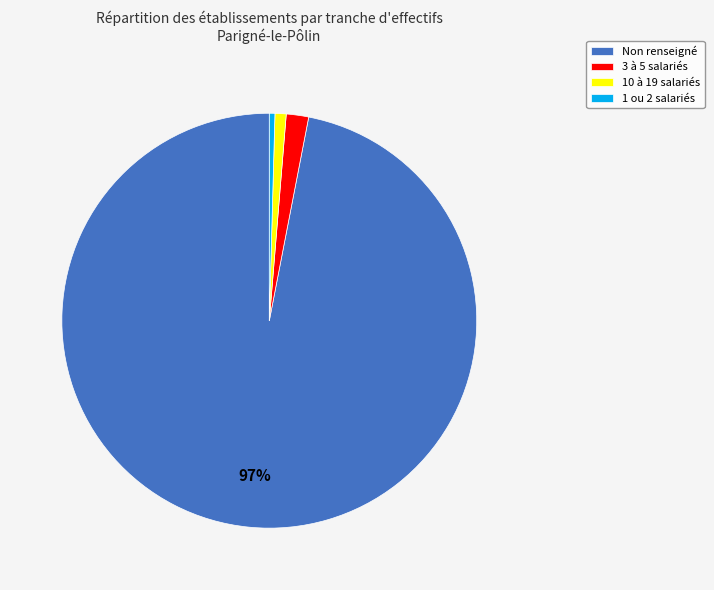

To the nearest percent, what portion does Non renseigné represent?

97%